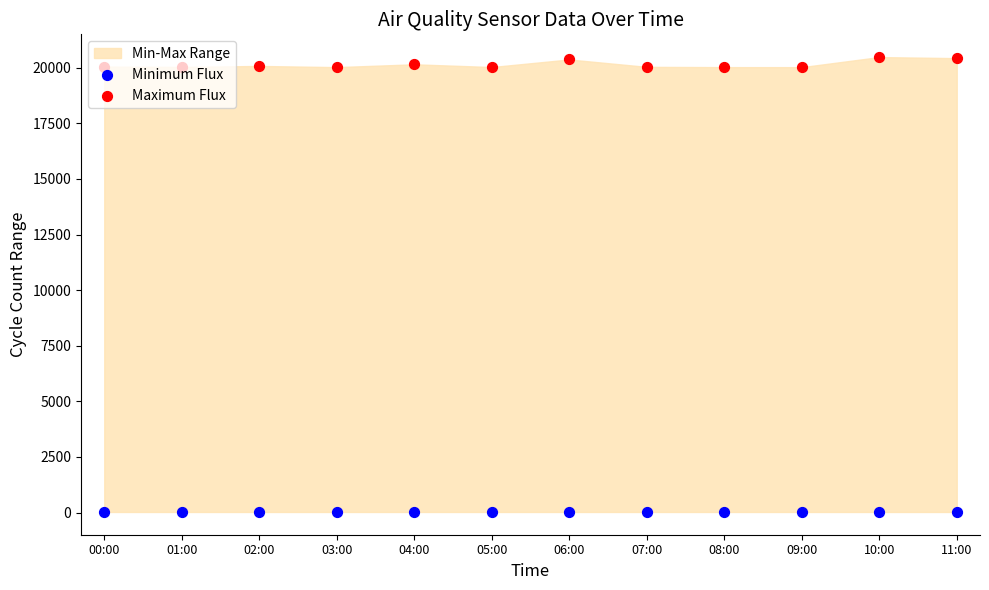

What is the total value across all series at 04:00?

20185